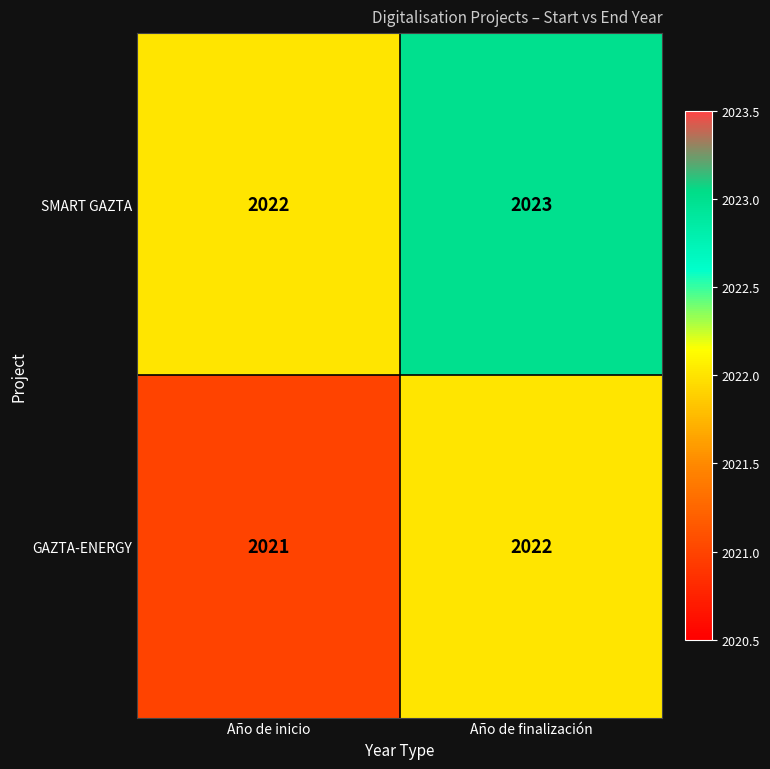

What is the total value across all series at Año de finalización?

4045